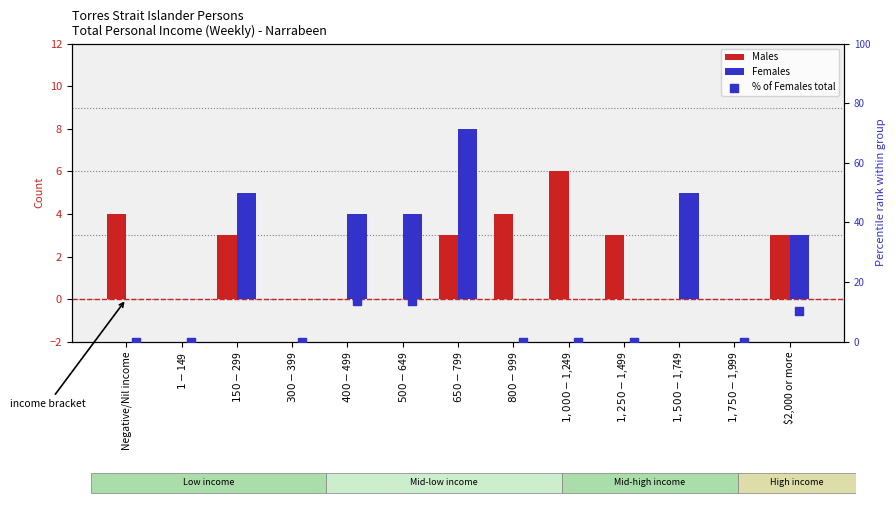

Which series has the largest total across all categories?

% of Females total